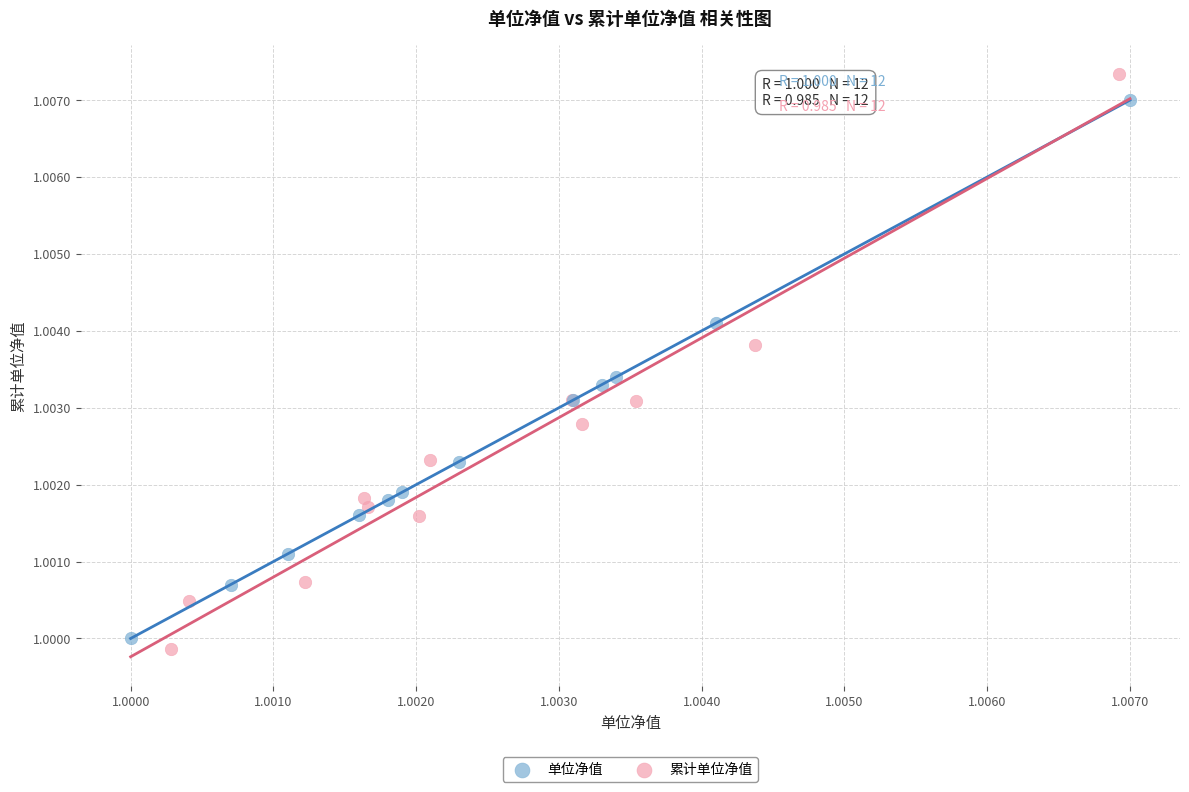

Which series has the widest spread of Y values?

累计单位净值